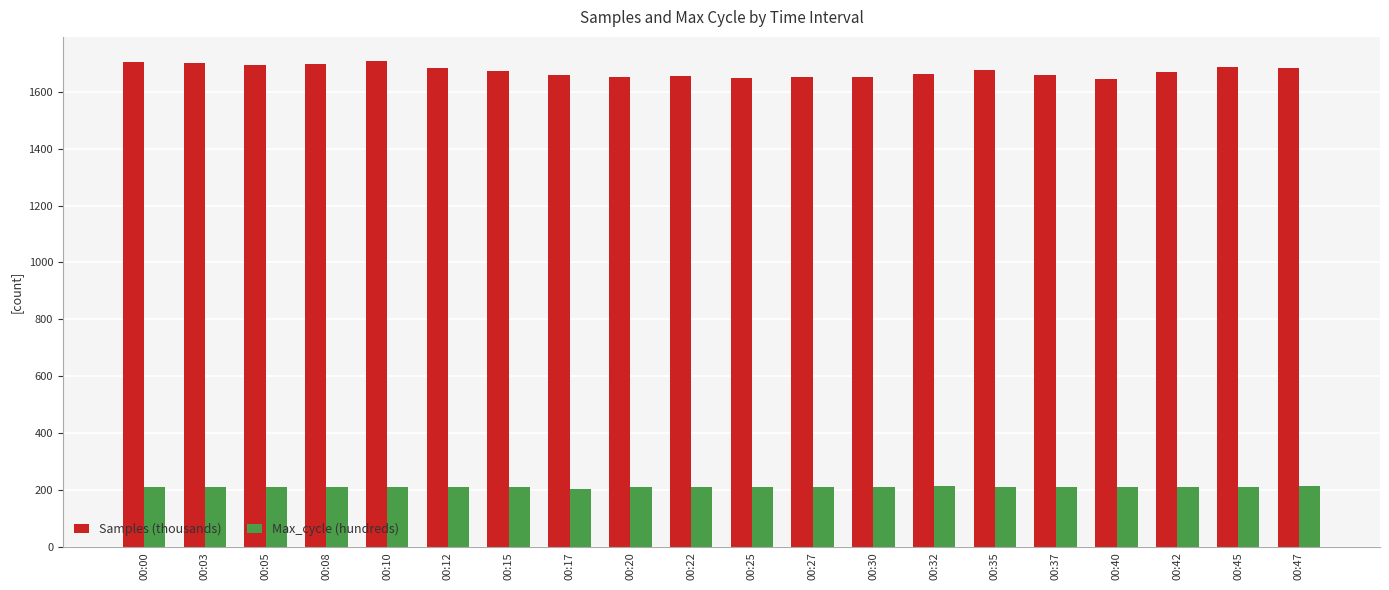

What is the sum of all Samples (thousands) values?

33448.9